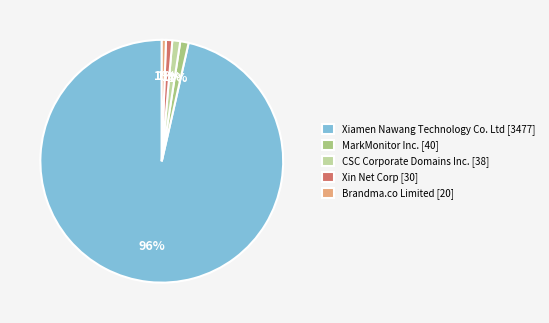

Is it true that Brandma.co Limited is 11% of the pie?

False